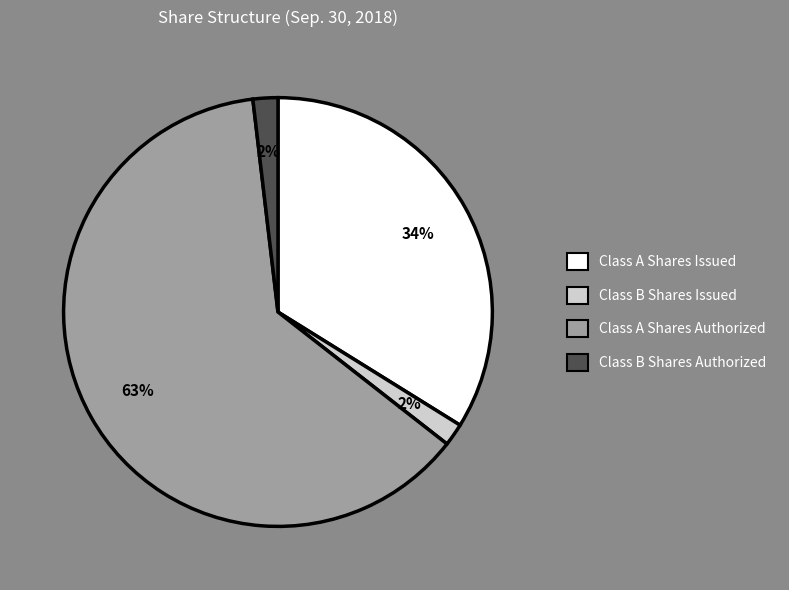

Which category accounts for the majority?

Class A Shares Authorized